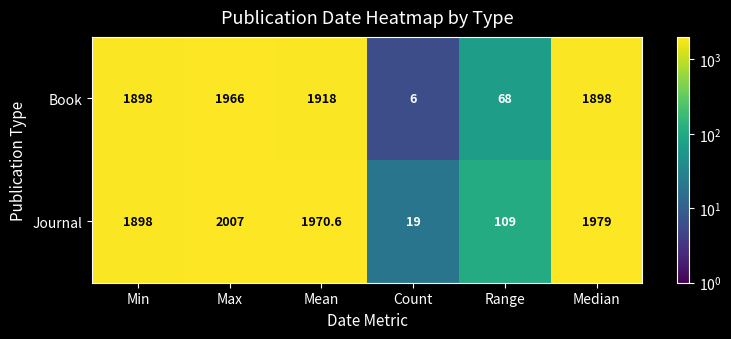

Which series has the largest total across all categories?

Journal